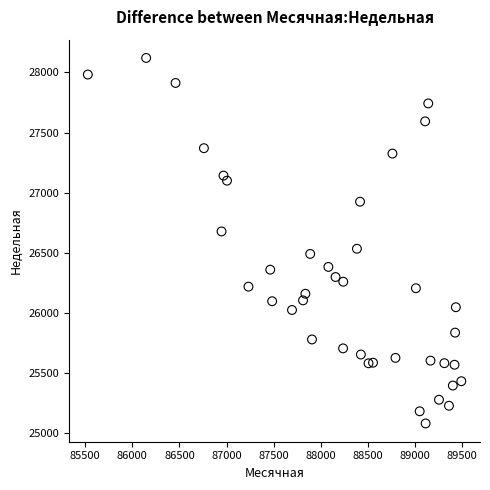

What is the range of X values (max minus min)?

3964